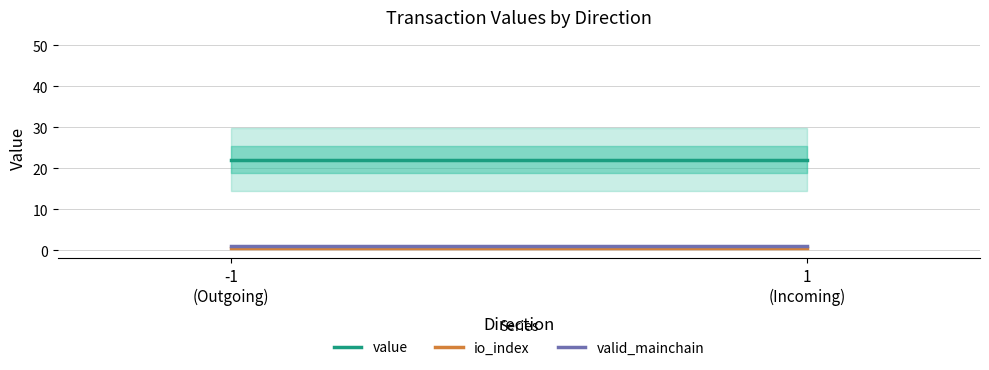

What is the sum of all valid_mainchain values?

2.0